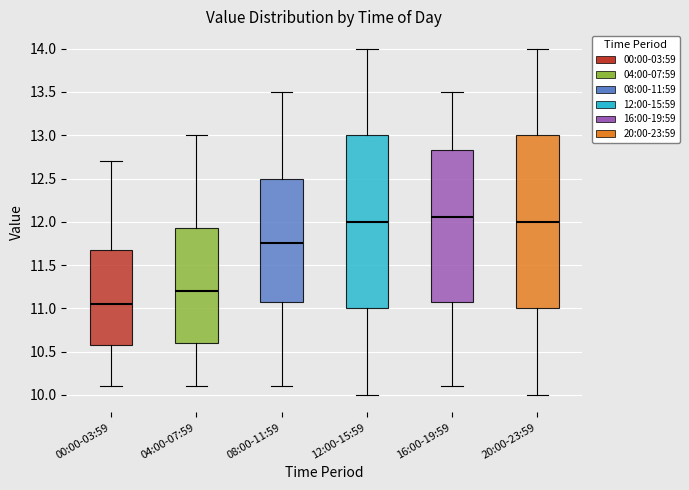

Reading left to right, read every box against the y-axis: the position of its median line, the range the box covers, and the ends of its whiskers. The values are not printed on the chart, so give them approximately, as read against the axis.

00:00-03:59: median 11.05, box 10.60 to 11.70, whiskers 10.10 to 12.70
04:00-07:59: median 11.20, box 10.60 to 11.95, whiskers 10.10 to 13.00
08:00-11:59: median 11.75, box 11.10 to 12.50, whiskers 10.10 to 13.50
12:00-15:59: median 12.00, box 11.00 to 13.00, whiskers 10.00 to 14.00
16:00-19:59: median 12.05, box 11.10 to 12.85, whiskers 10.10 to 13.50
20:00-23:59: median 12.00, box 11.00 to 13.00, whiskers 10.00 to 14.00